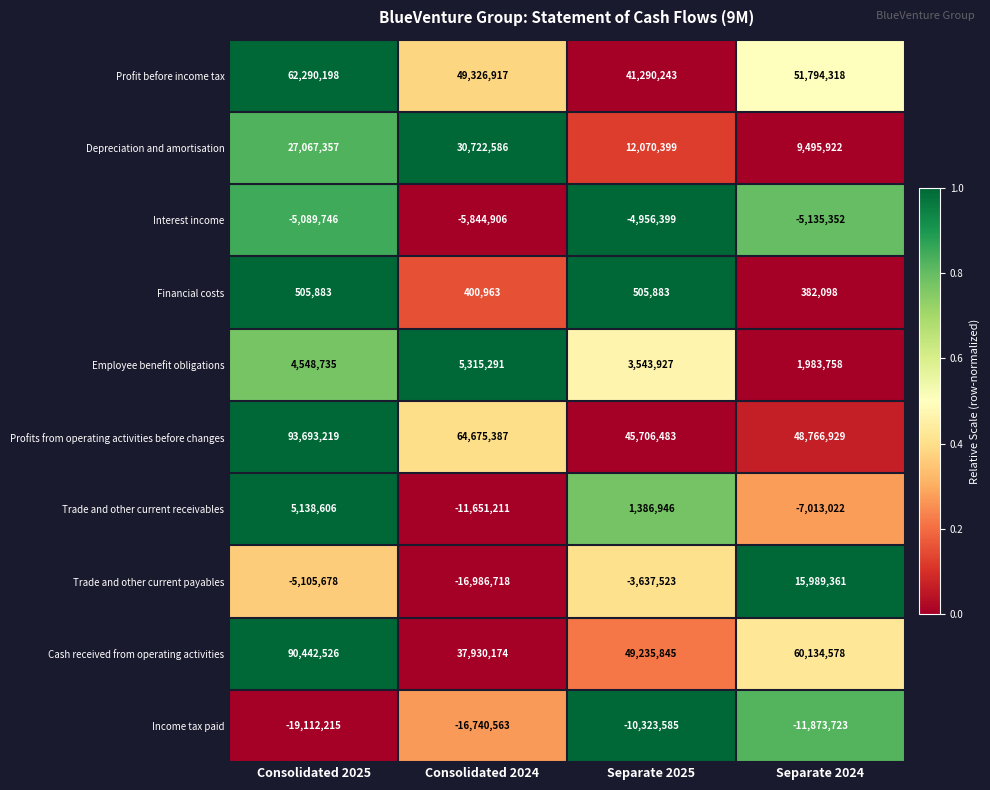

The Trade and other current payables series shows -3637523 at Separate 2025. True or false?

True